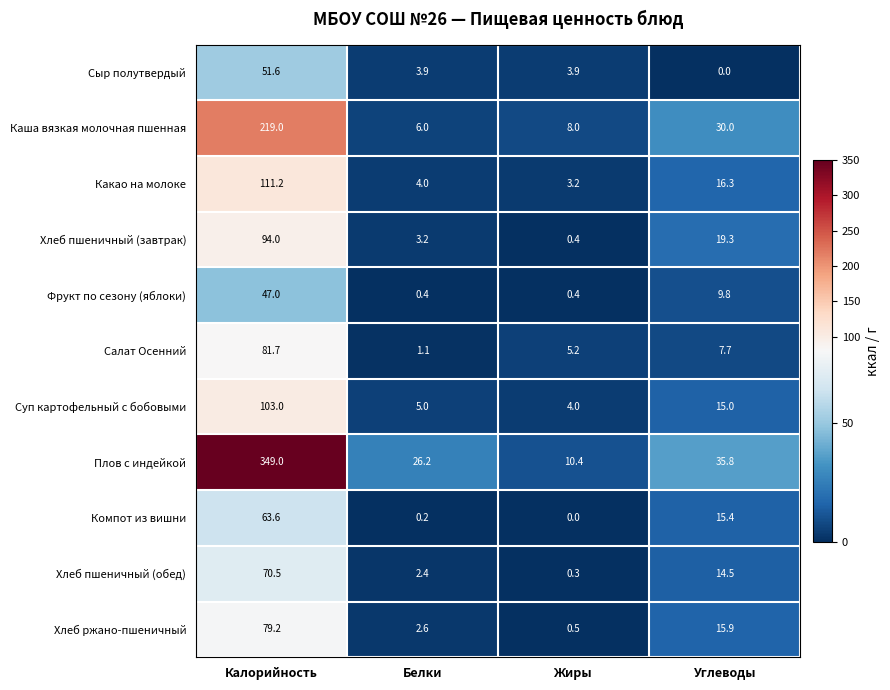

The Плов с индейкой series shows 56.6 at Углеводы. True or false?

False